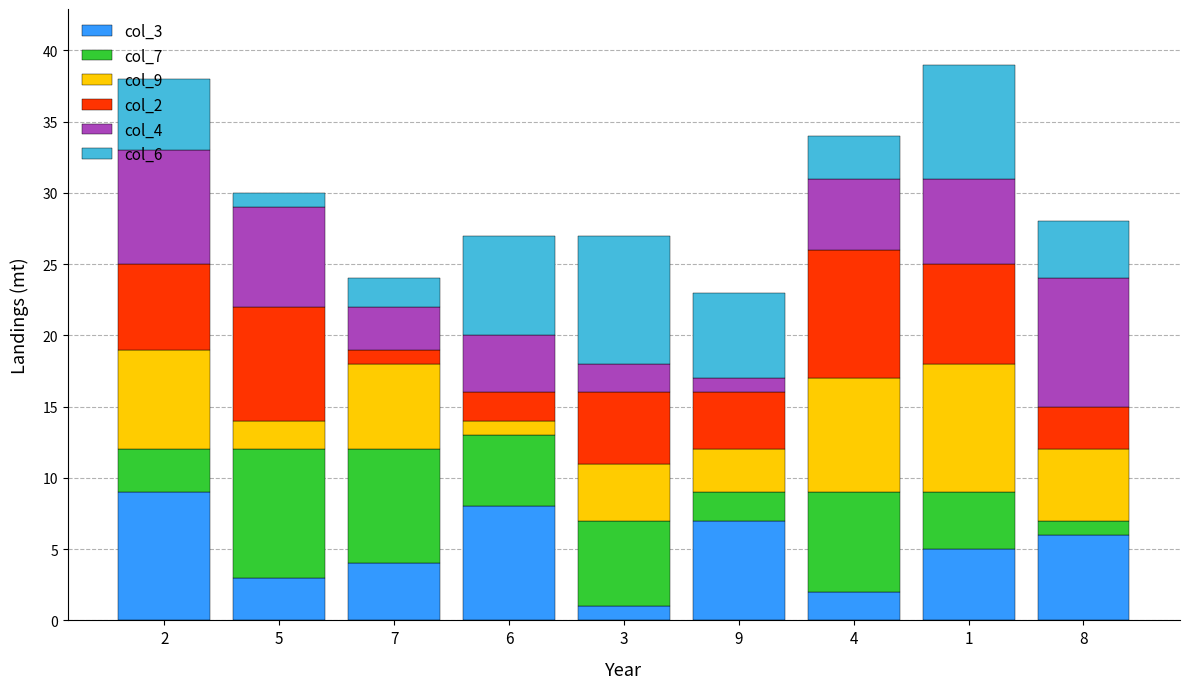

Count the number of data series in this chart.

6